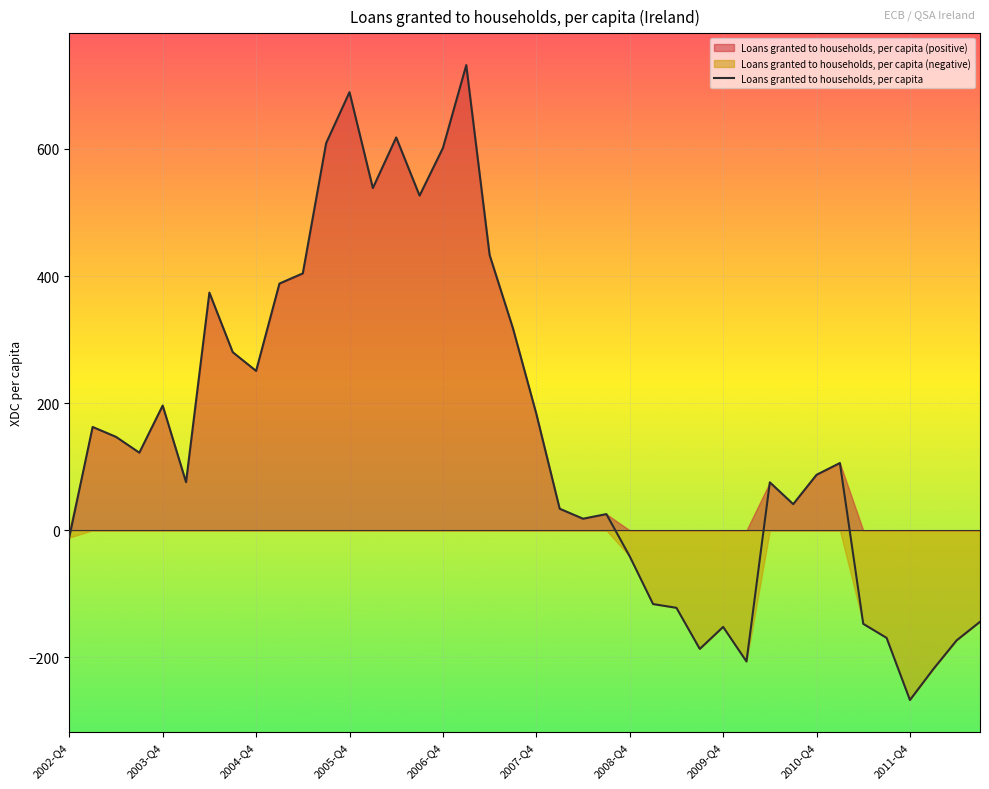

At which label is the value closest to 232?

2004-Q4